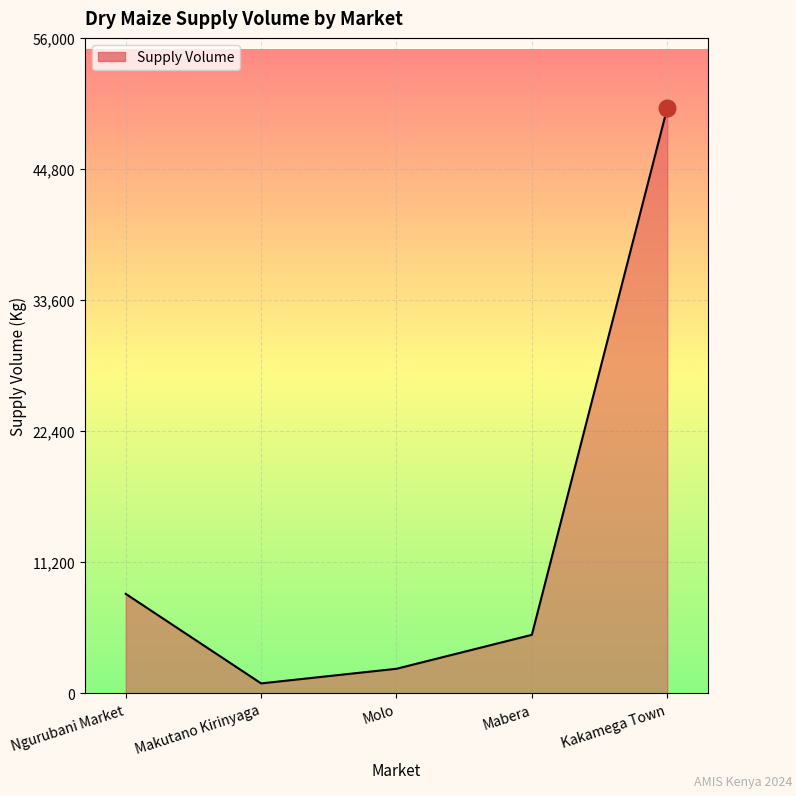

What is the sum of all values?

66450